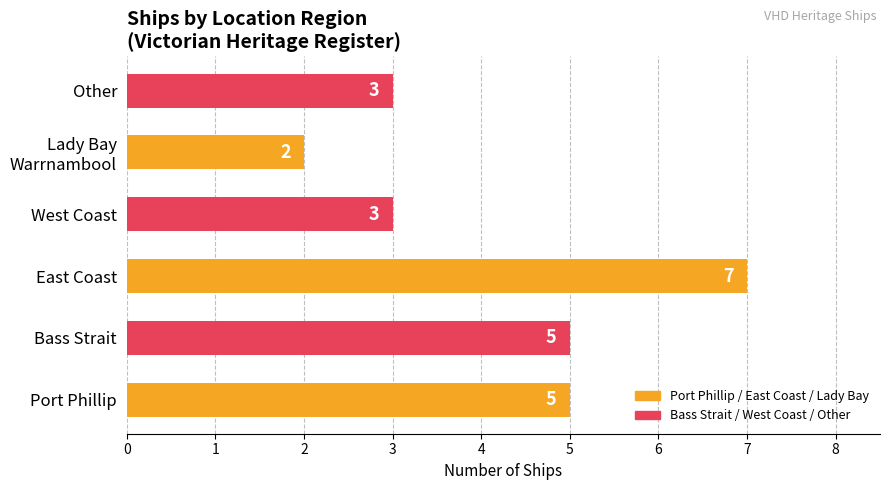

What is the sum of all values?

25